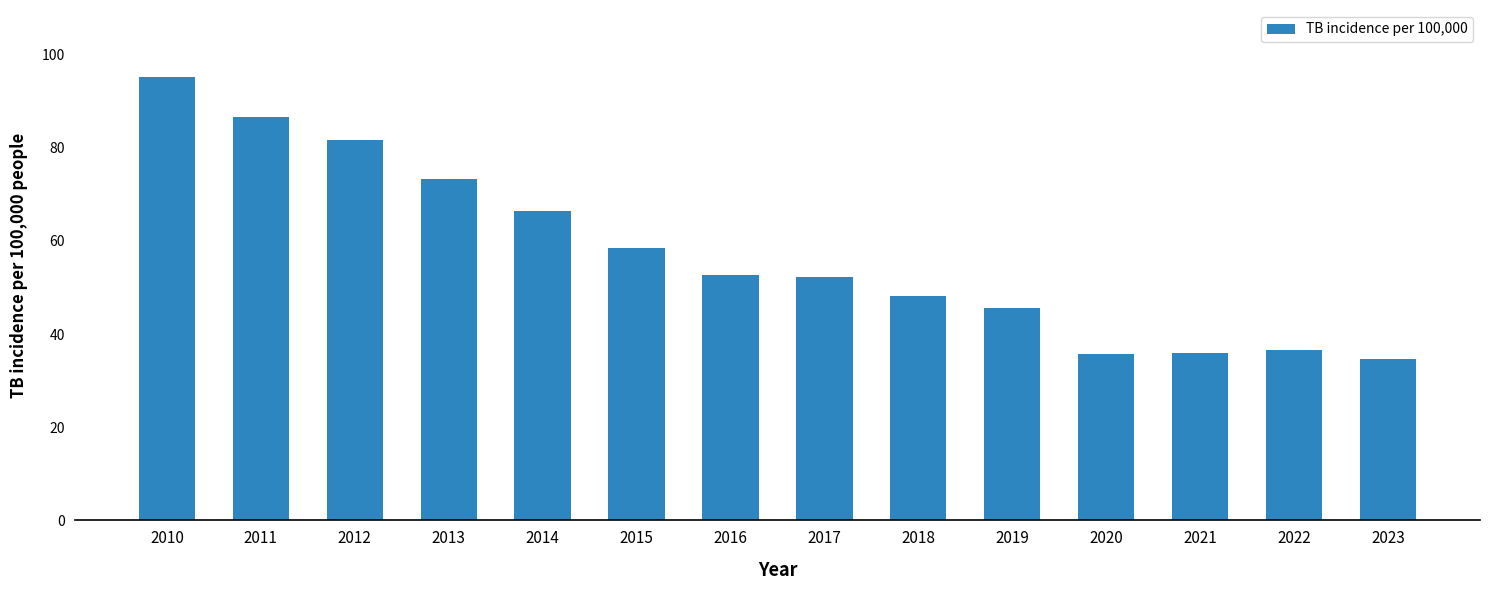

What is the change in value from 2013 to 2021?

-37.5